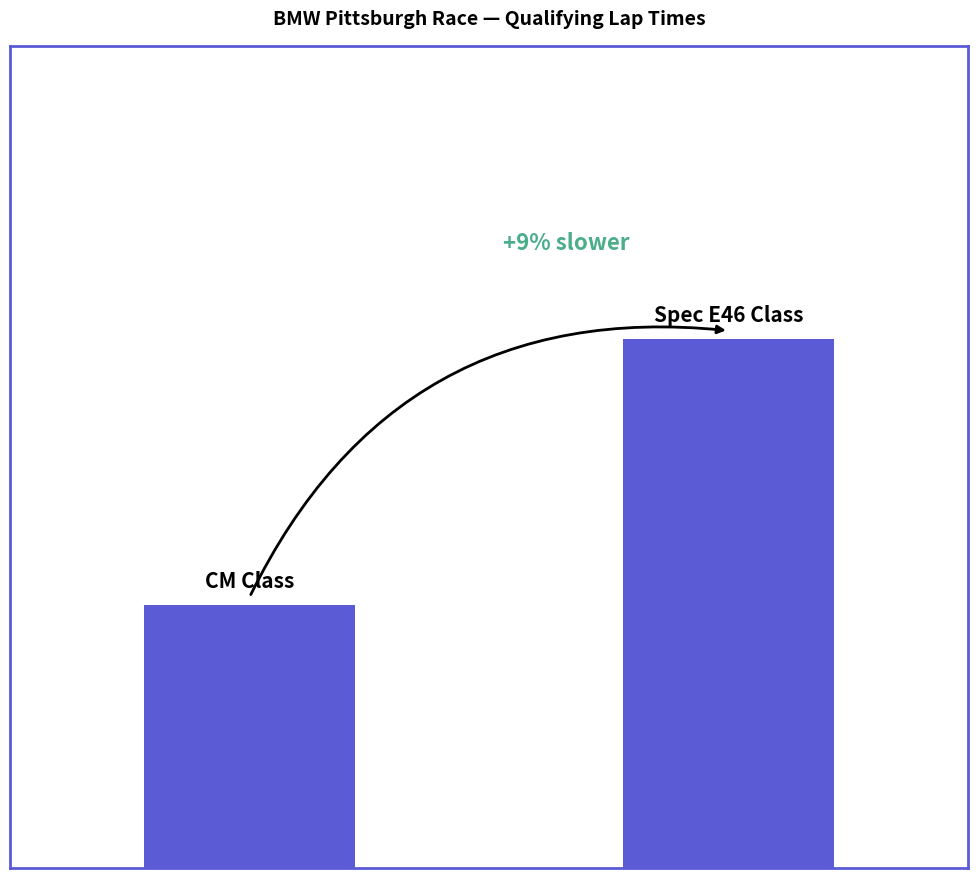

What is the difference between the maximum and minimum values?

9.7